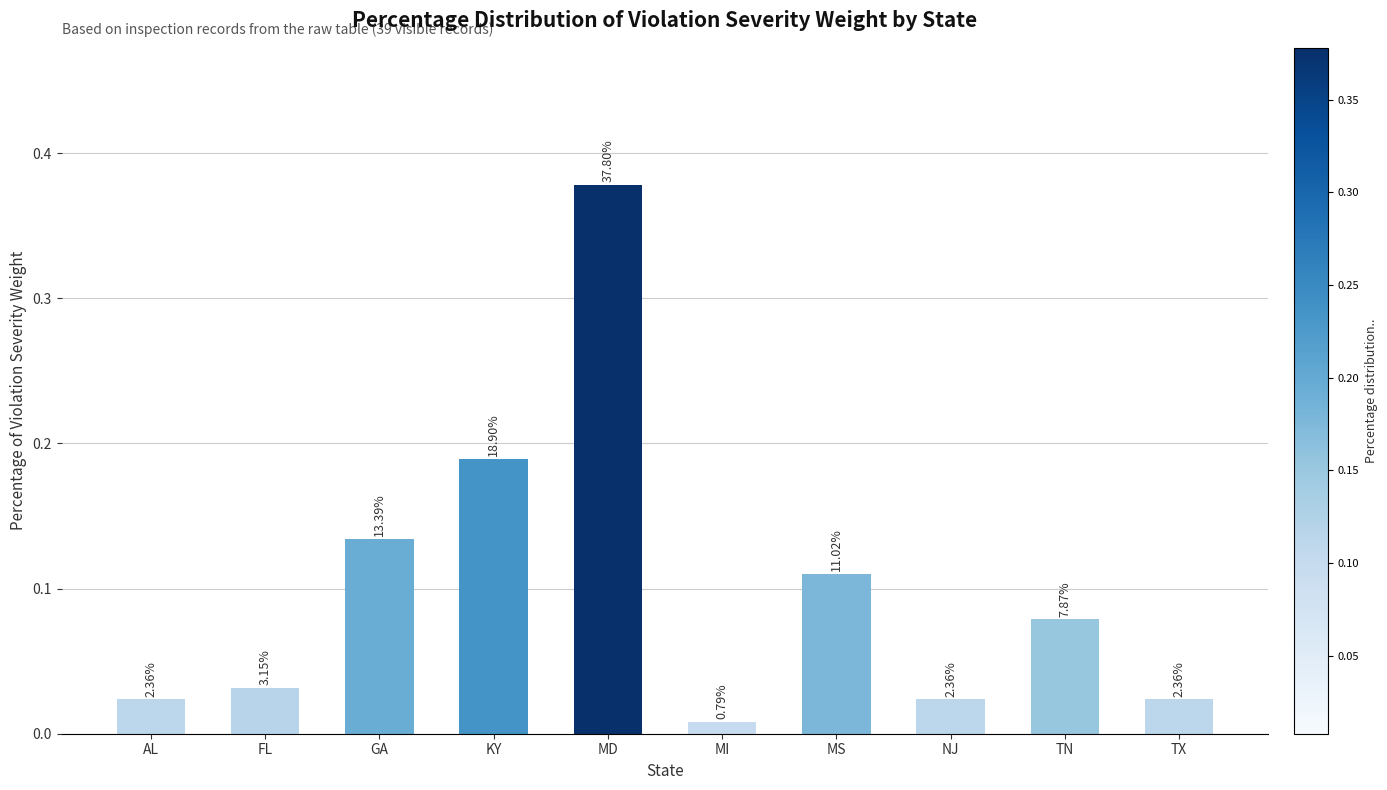

What is the value of the 7th bar from the left?

0.1